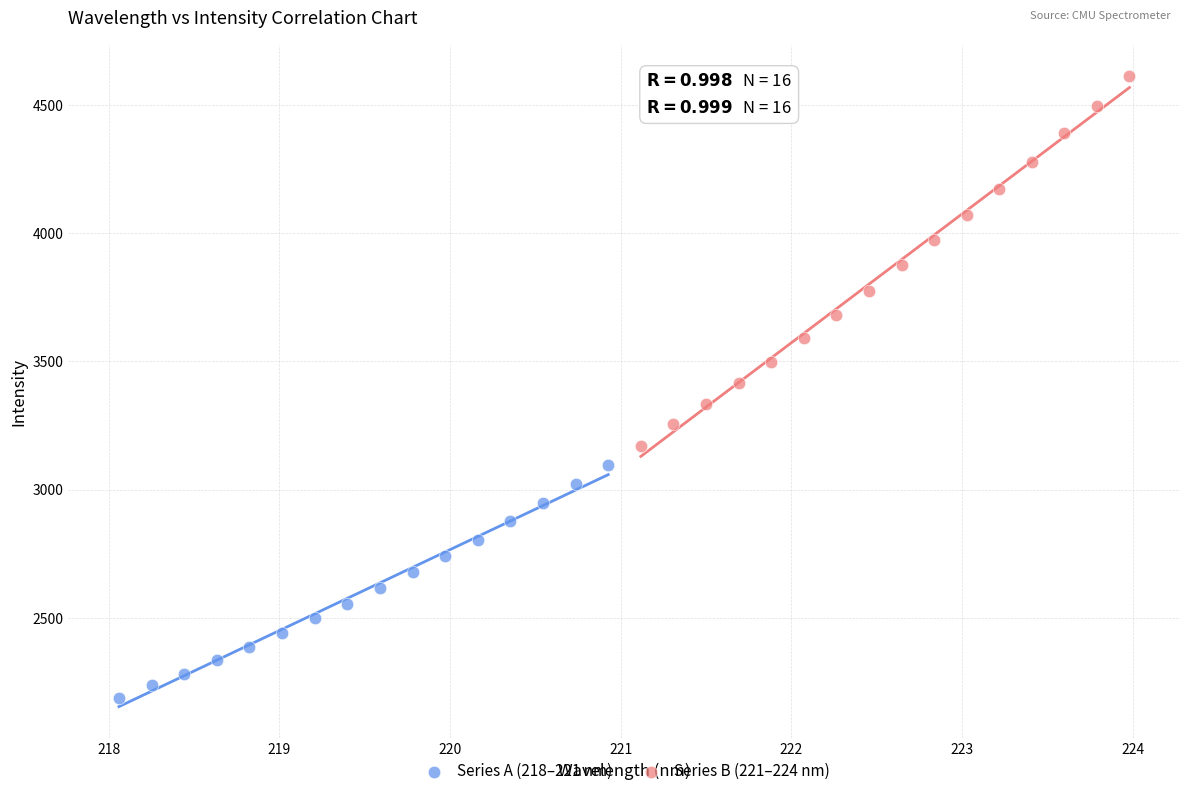

Which series has the widest spread of Y values?

Series B (221–224 nm)